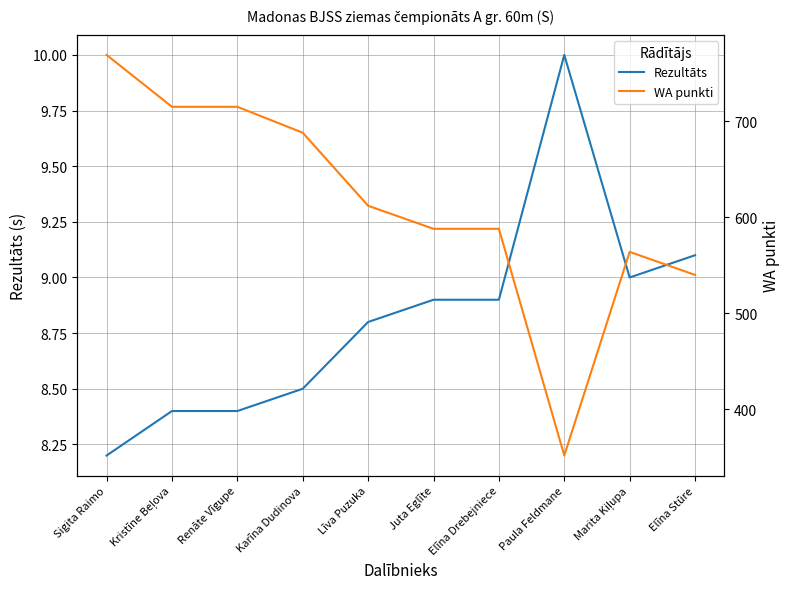

In Rezultāts, how many points are lower than both neighbors (excluding endpoints)?

1